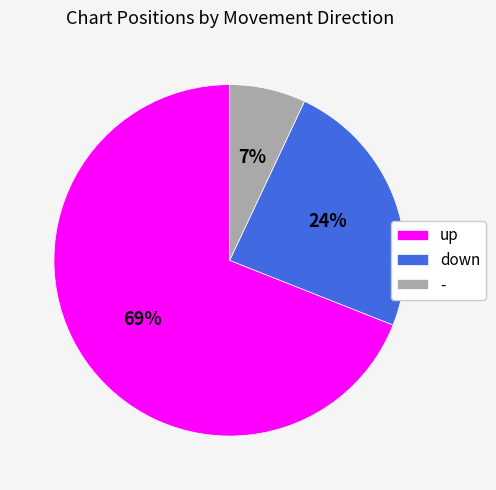

Do - and up together represent more than half of the pie?

Yes